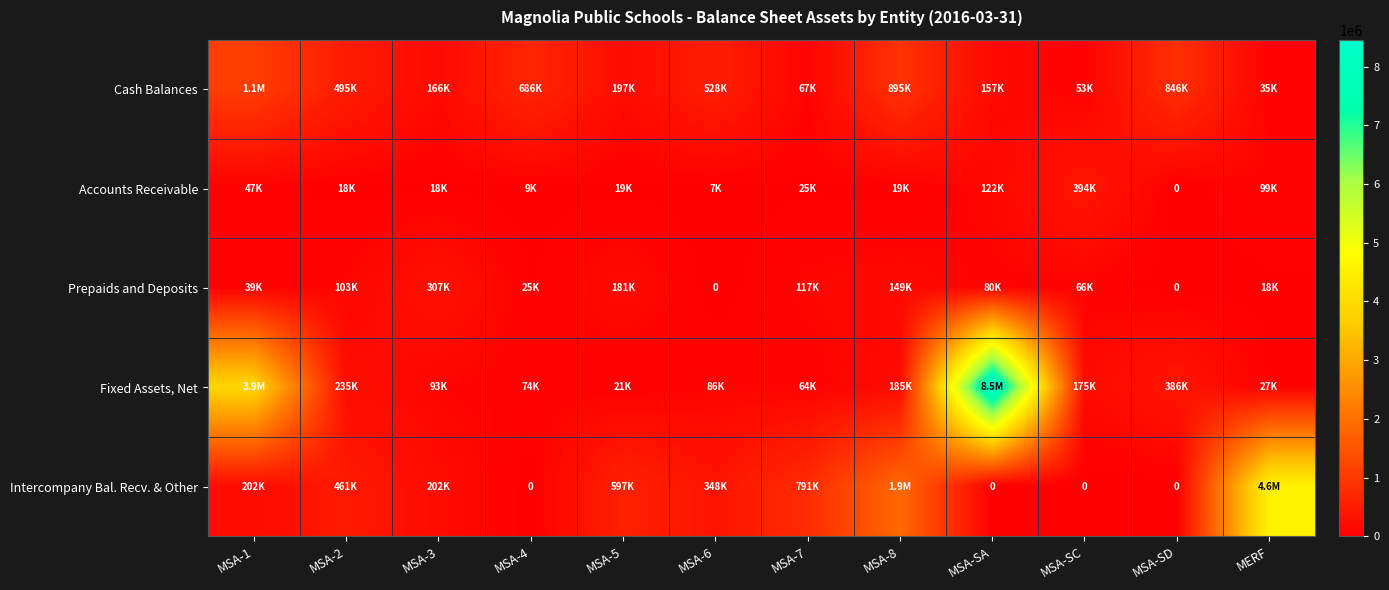

Which series has the widest spread of values?

Fixed Assets, Net